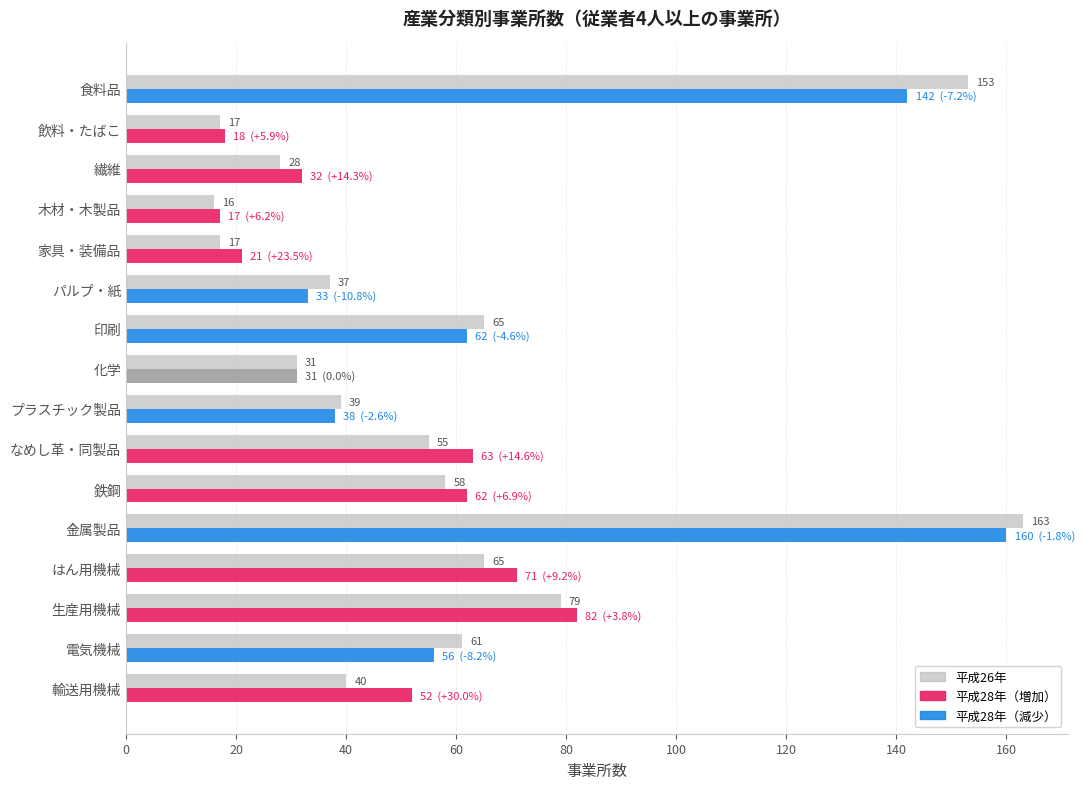

What is the difference between the highest and lowest values at 電気機械?

5